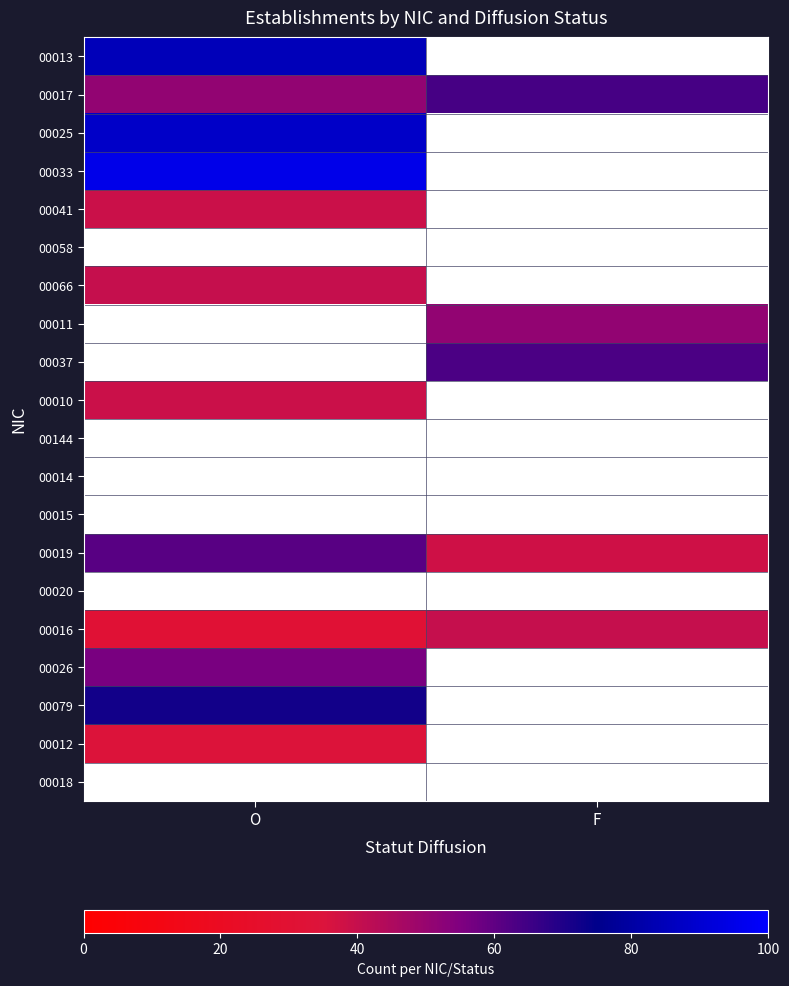

Where is 00017 nearest to the value 57?

O